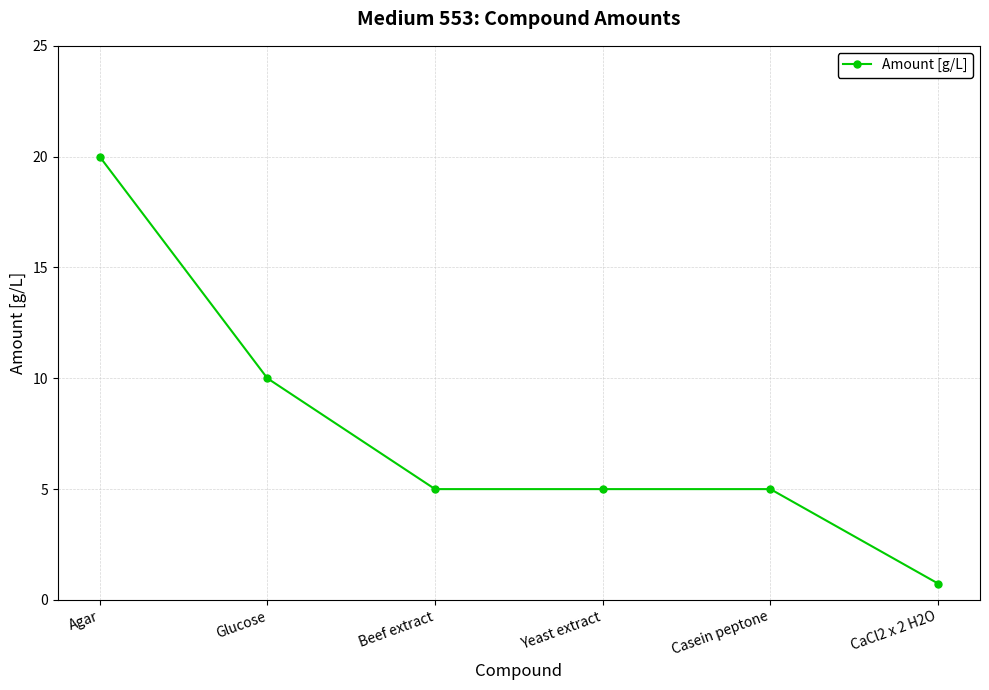

What value does the data have at Glucose?

10.0